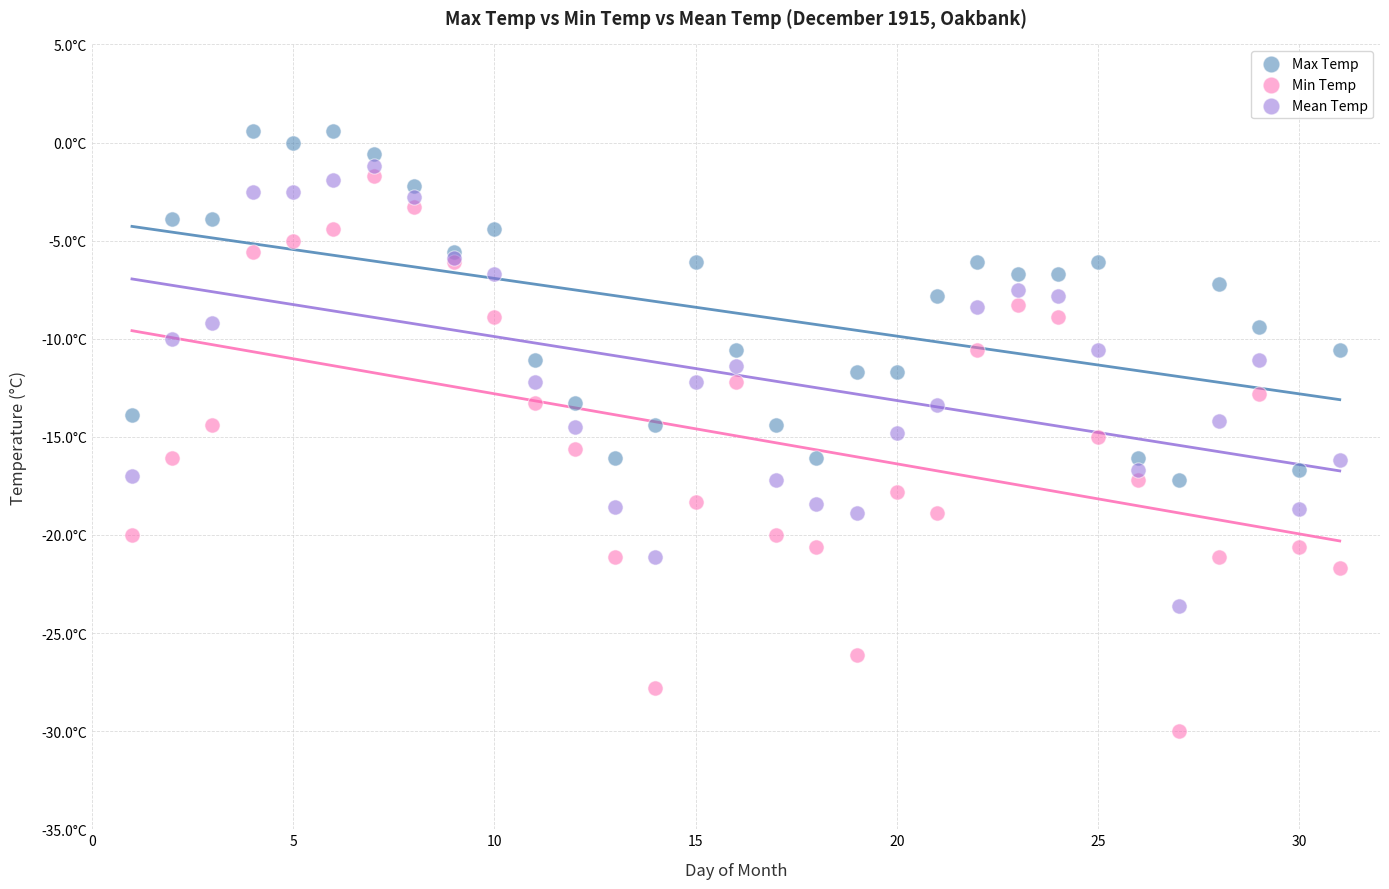

What are all the series names shown in the legend?

Max Temp, Min Temp, Mean Temp